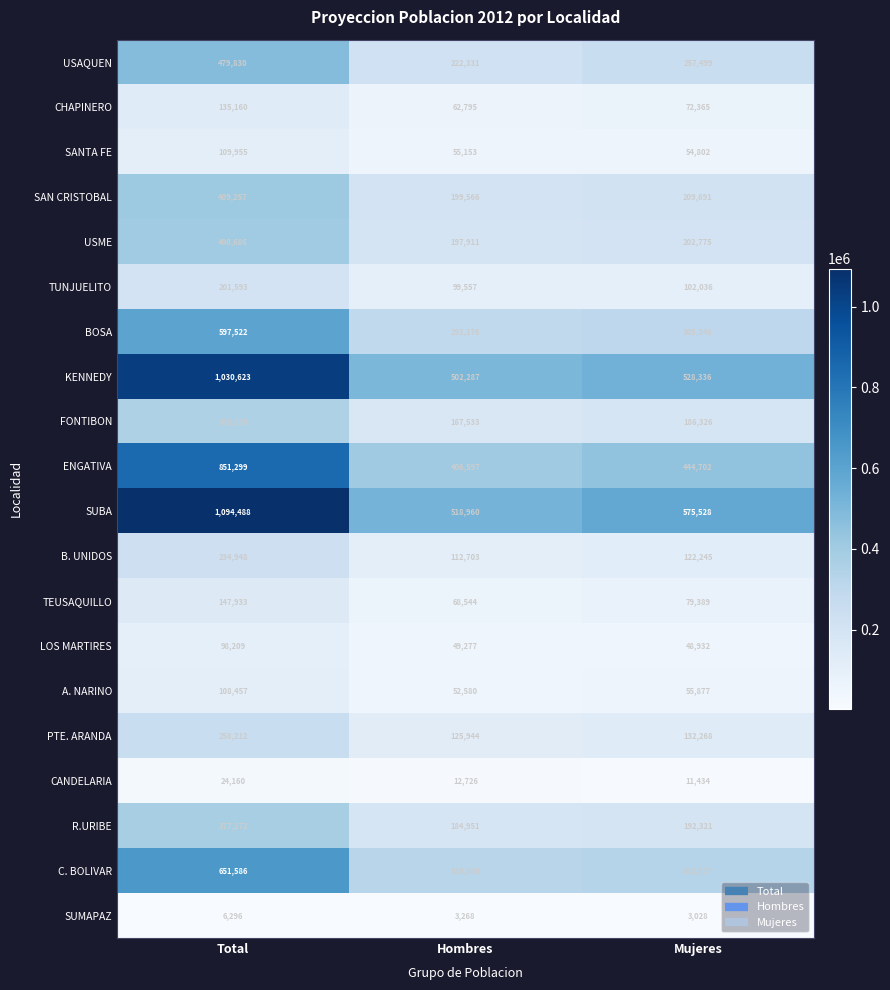

True or false: SAN CRISTOBAL has a value of 409257 at Total.

True